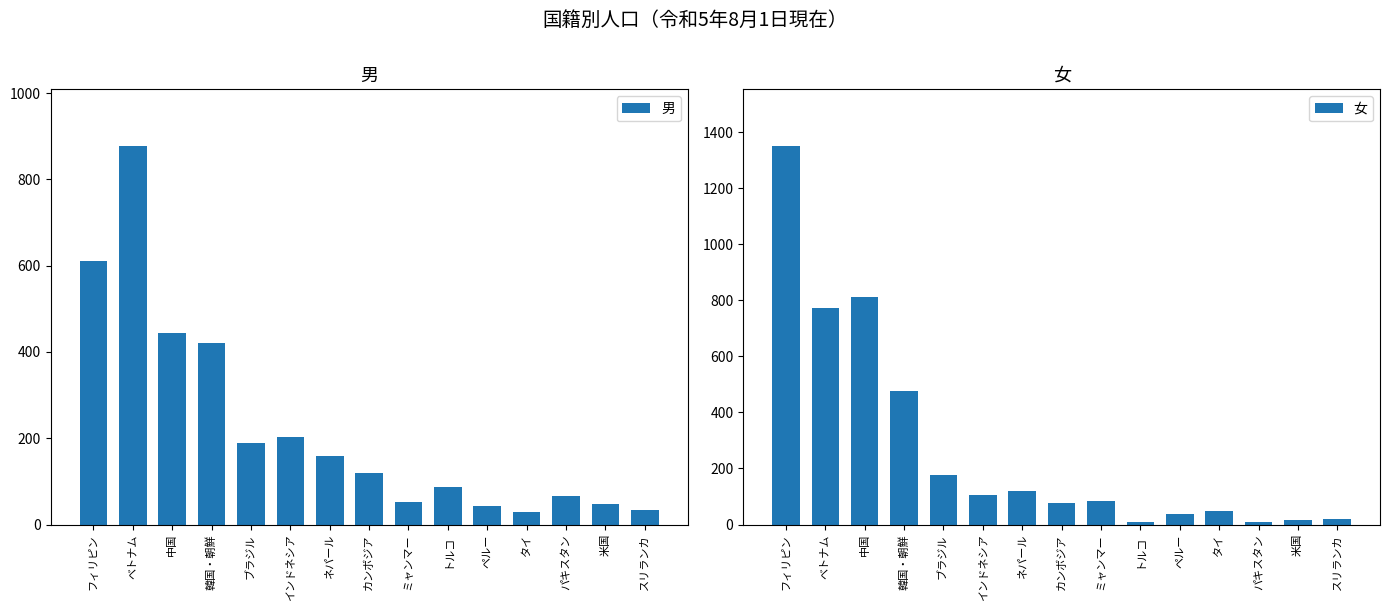

The 男 series shows 47 at 米国. True or false?

True